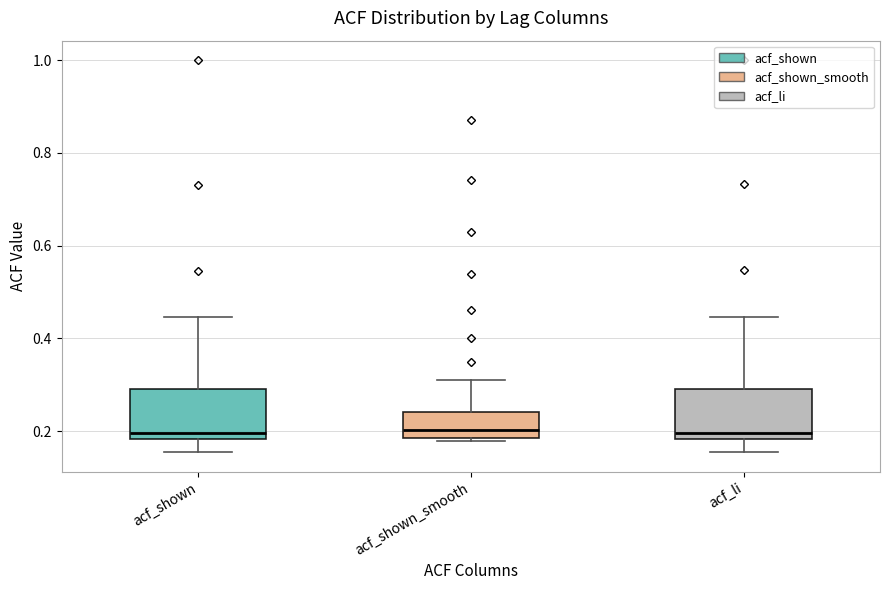

Reading left to right, transcribe this box plot: for each box, give where its median line is, the range the box spans, and where its two whiskers end, as read against the y-axis. The values are not printed on the chart, so give them approximately, as read against the axis.

acf_shown: median 0.20, box 0.18 to 0.30, whiskers 0.16 to 0.44
acf_shown_smooth: median 0.20, box 0.18 to 0.24, whiskers 0.18 (just below the box's lower edge) to 0.32
acf_li: median 0.20, box 0.18 to 0.30, whiskers 0.16 to 0.44